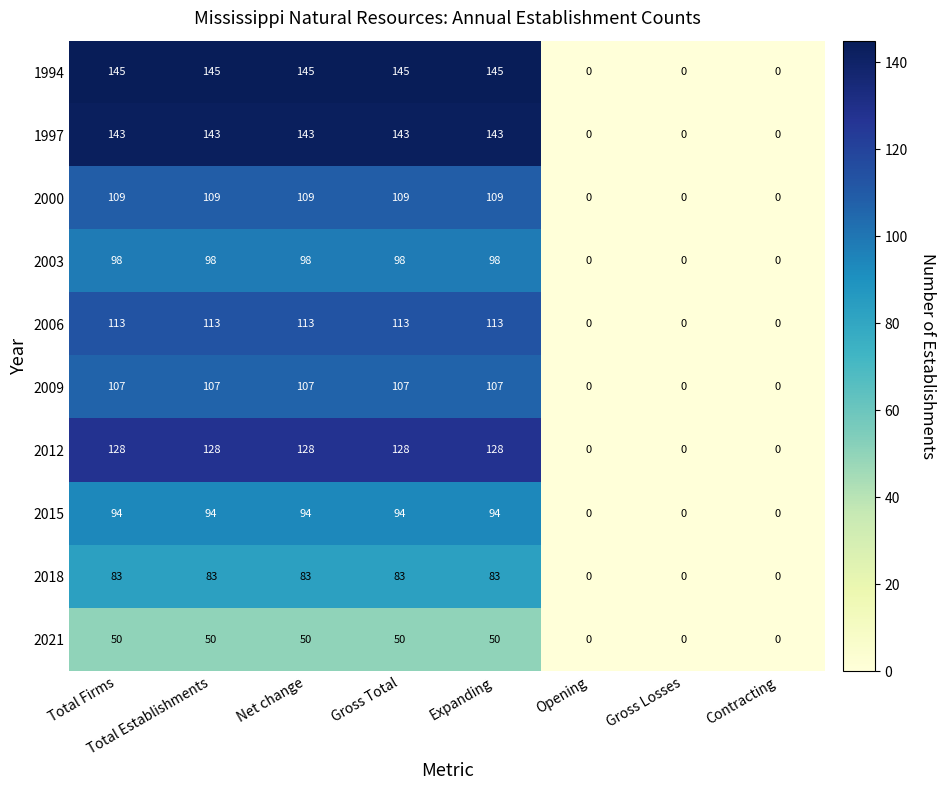

What value does the 2012 series have at Gross Total, to the nearest 10?

130